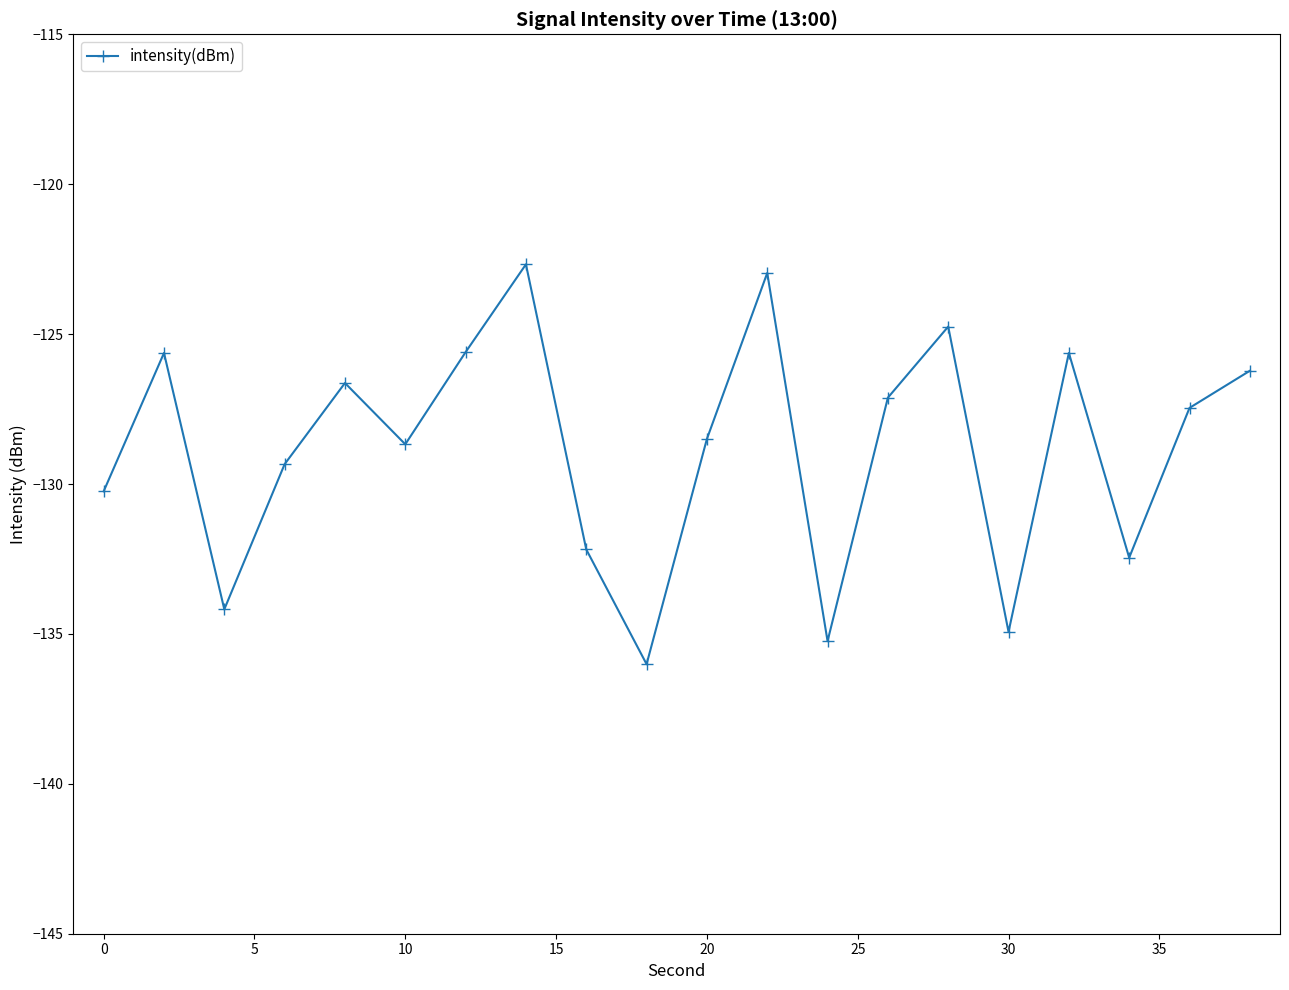

Does the chart display data point markers on the line(s)?

Yes